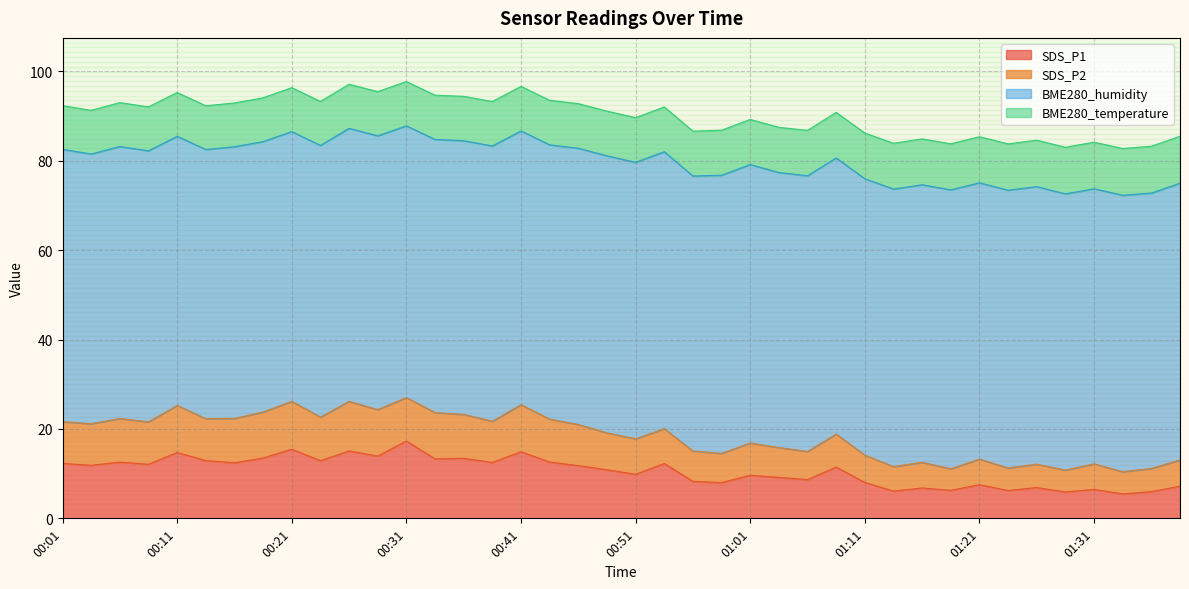

What is the label of the 2nd point from the right?

01:36